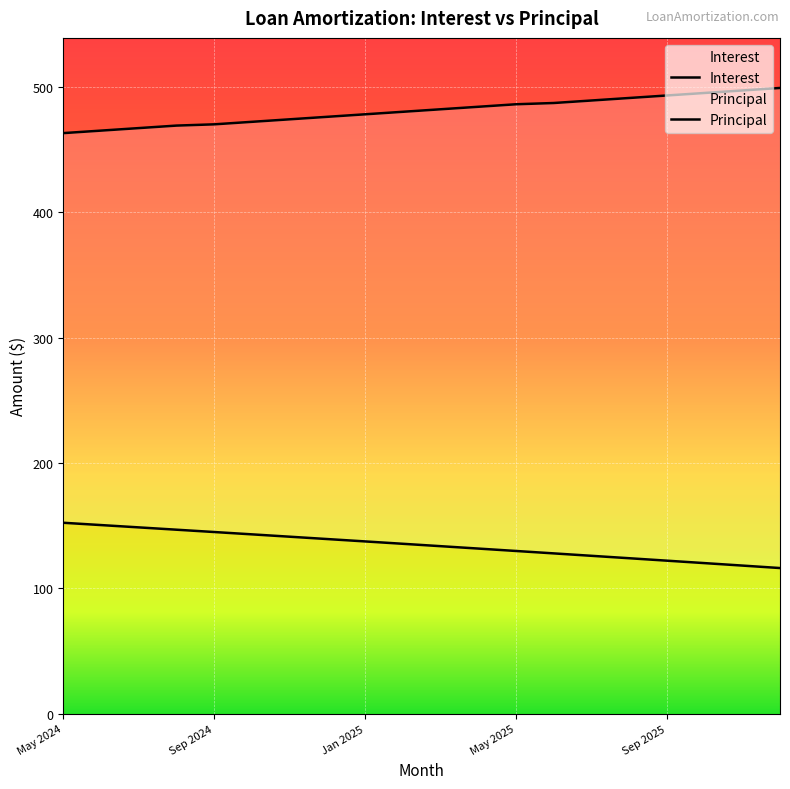

What is the value of the Principal point at the 6th from the left?

472.0